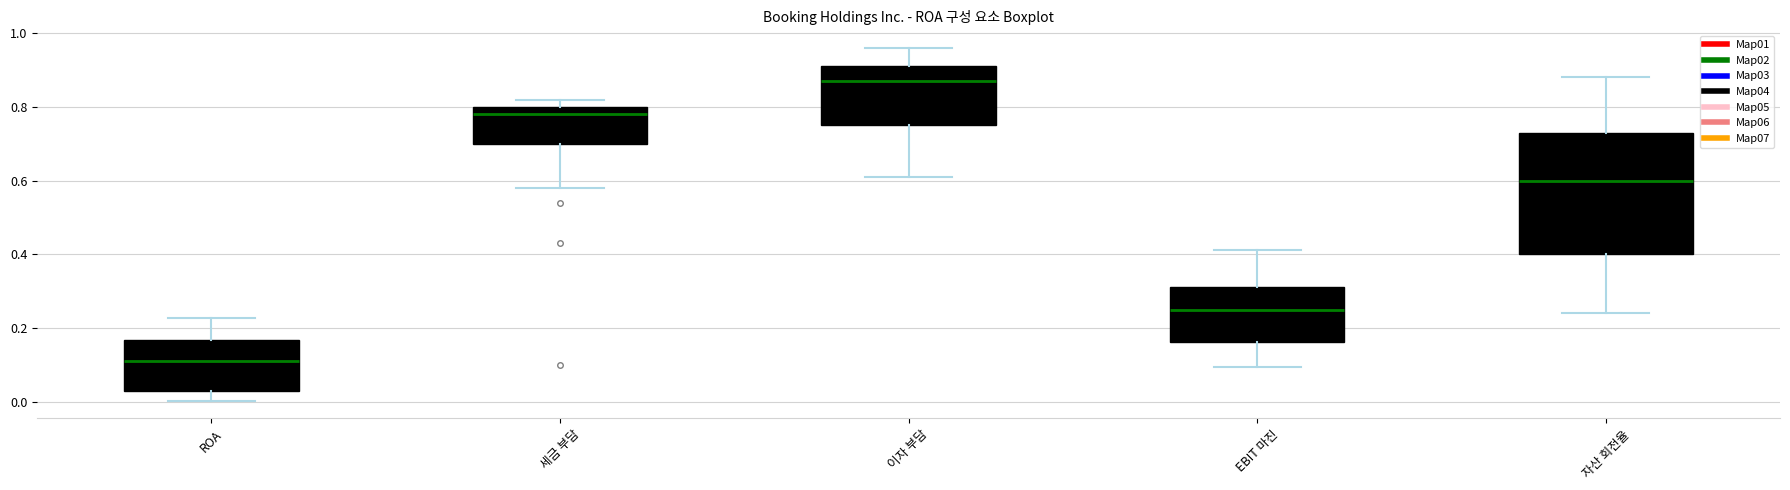

Comparing the boxes themselves (not the whiskers), which one is the tallest?

자산 회전율